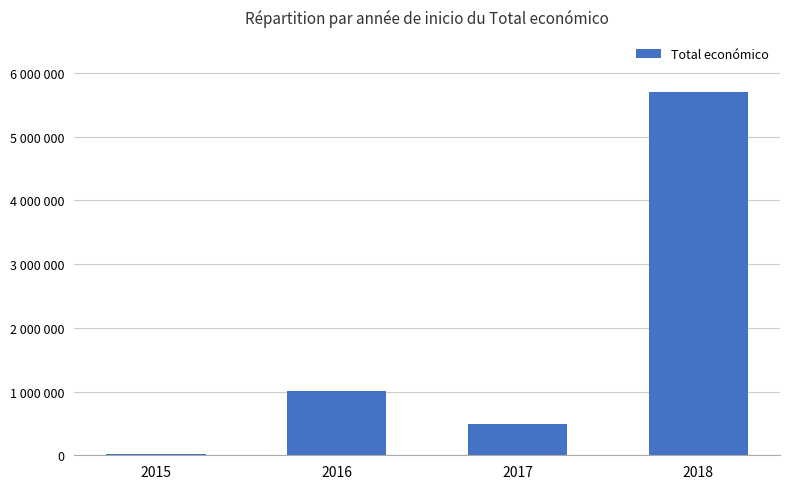

What is the change in value from 2016 to 2018?

+4704092